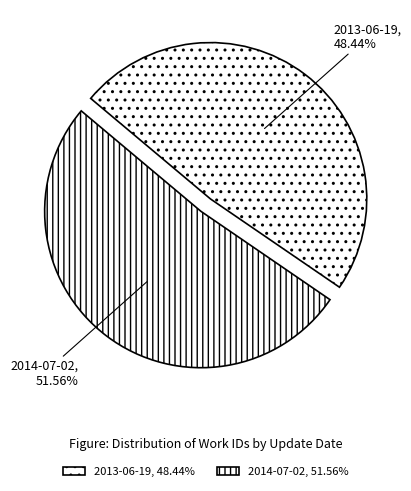

How many segments does this pie chart have?

2